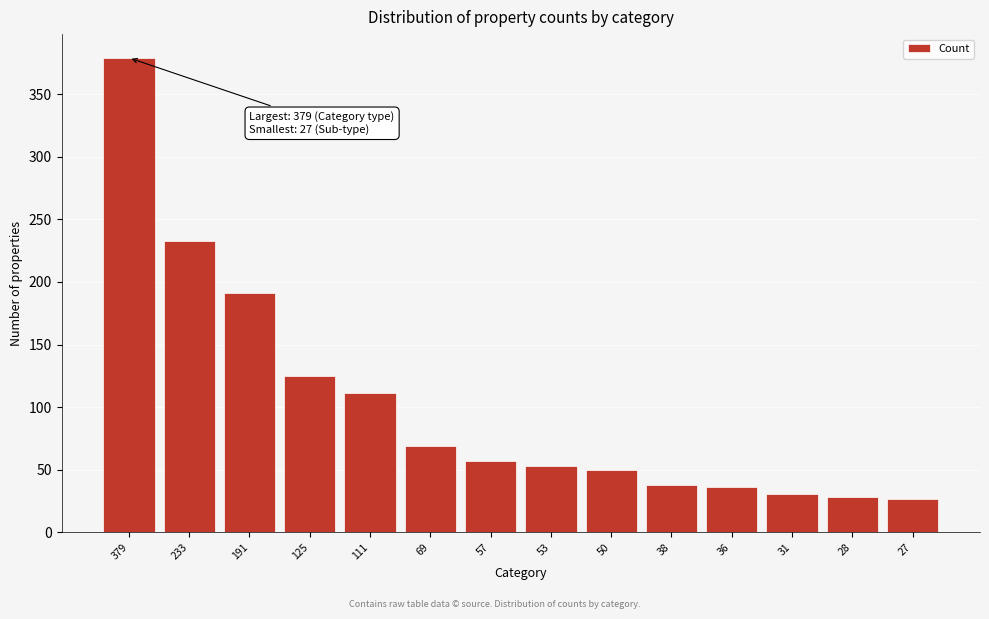

At which label is the value closest to 203?

191